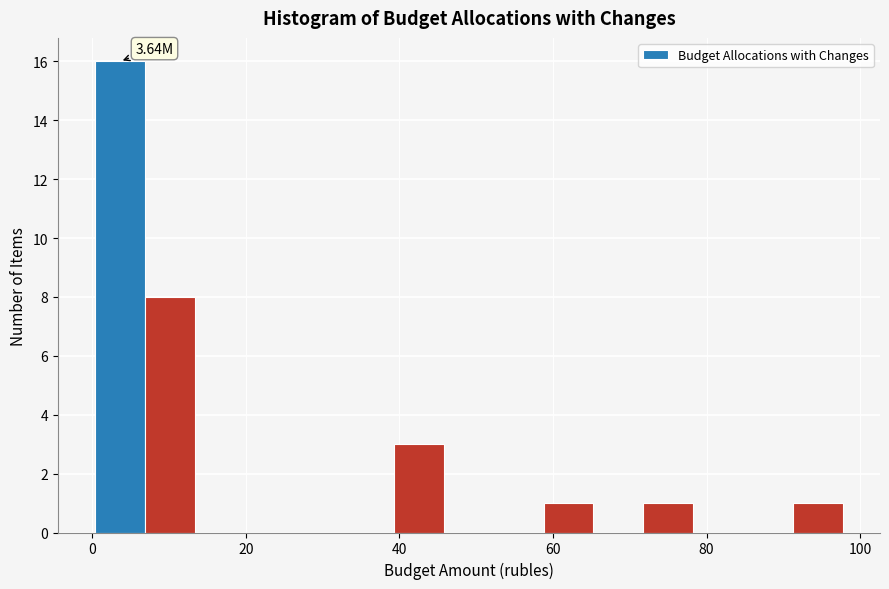

Read against the x-axis, roughly where is the centre of the tallest bar?

4